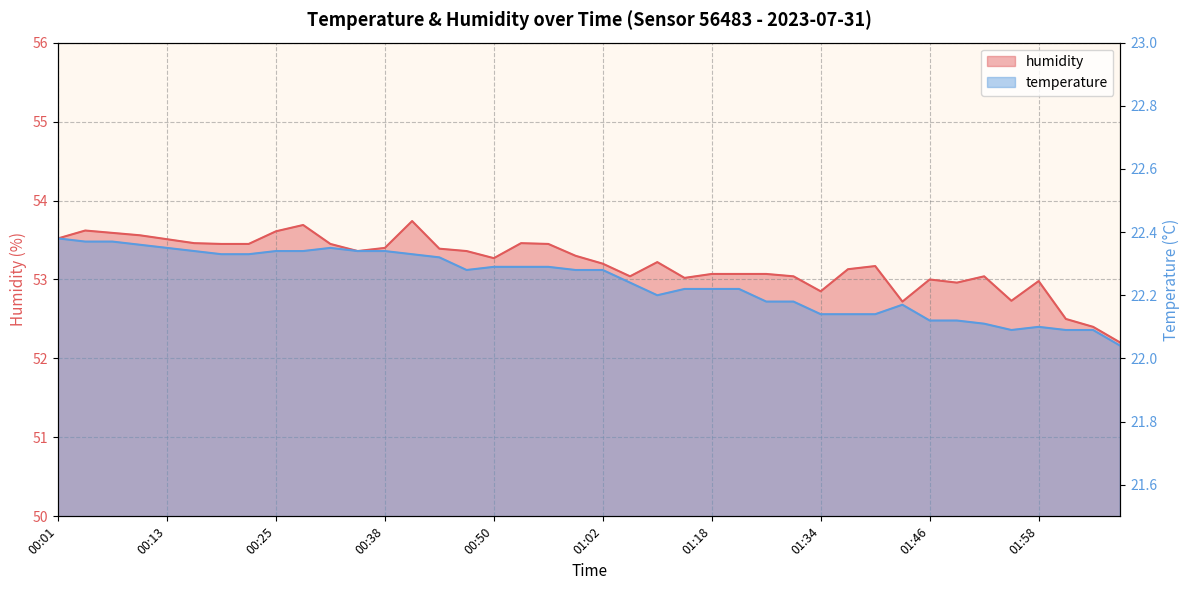

True or false: temperature and humidity intersect in this chart.

False